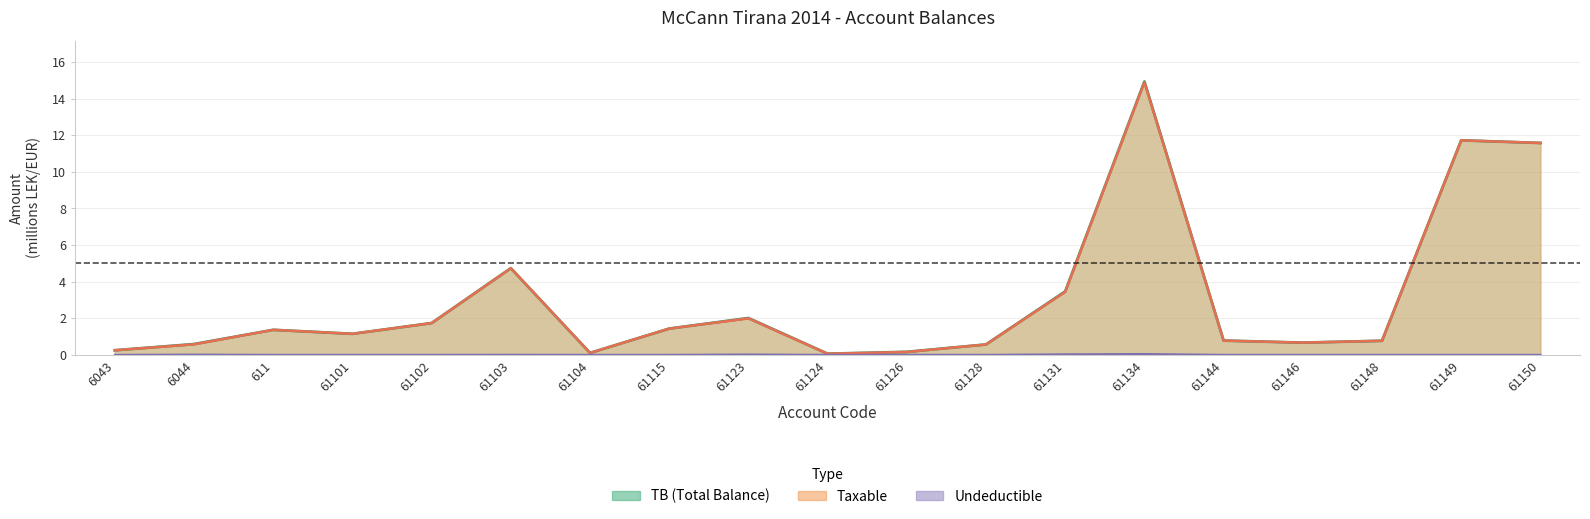

Which series has the largest range (max minus min)?

TB